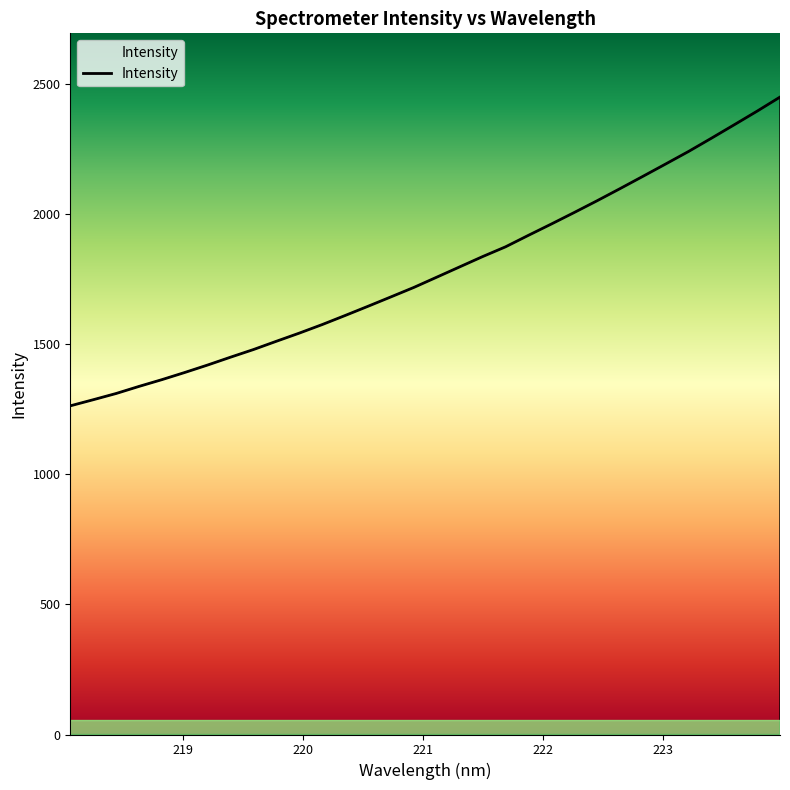

What is the difference between the second highest and second lowest values?

1108.7